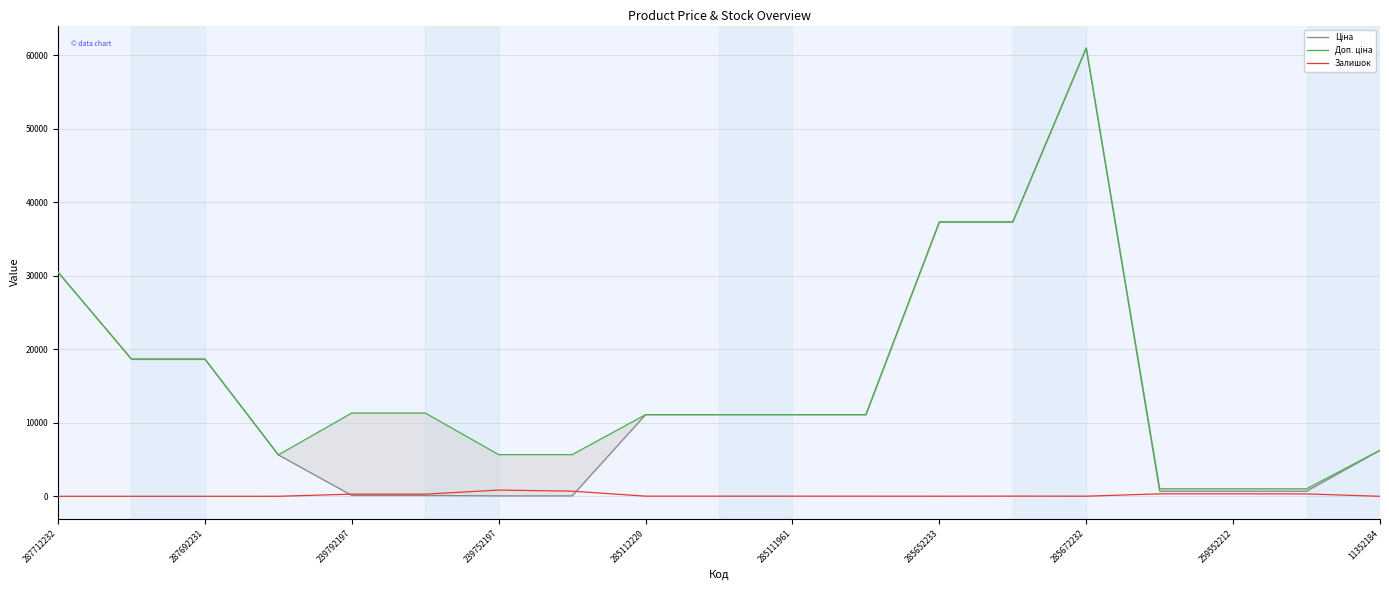

How many interior local peaks does the Залишок series have?

3